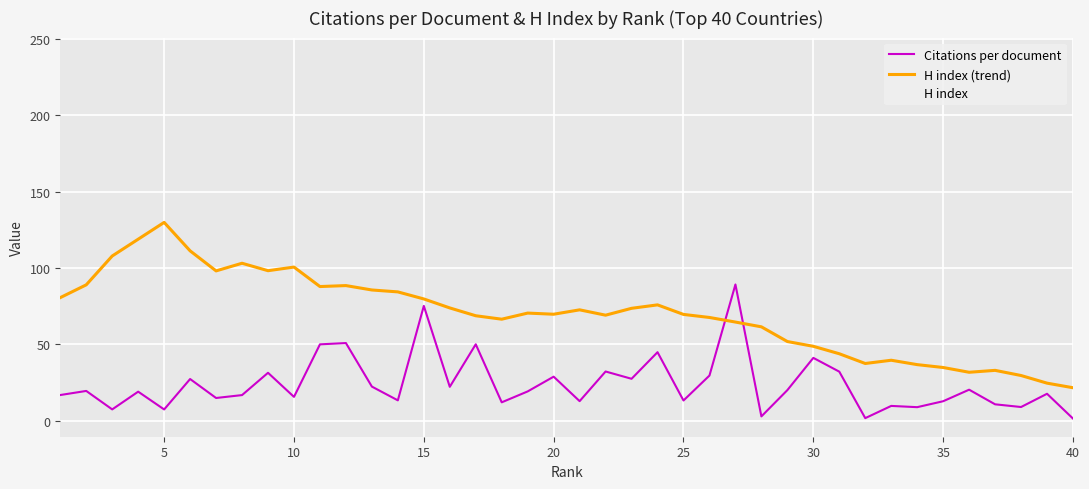

At how many categories does at least one series exceed 32?

39